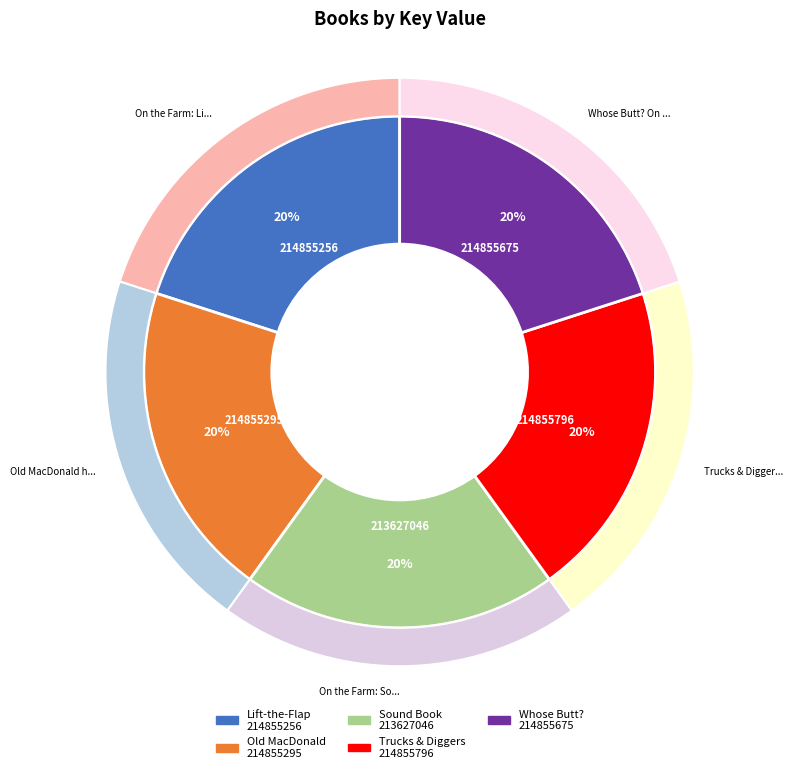

Is there a majority slice in this chart?

No